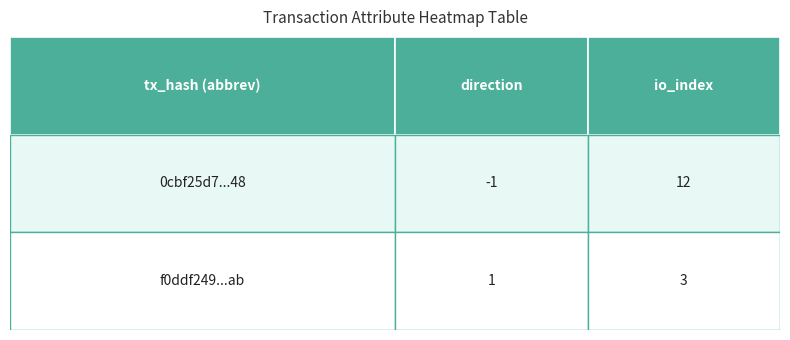

The value of f0ddf2493ebbca395f32660bbb52c9a9e0f62ab at io_index is 2. True or false?

False